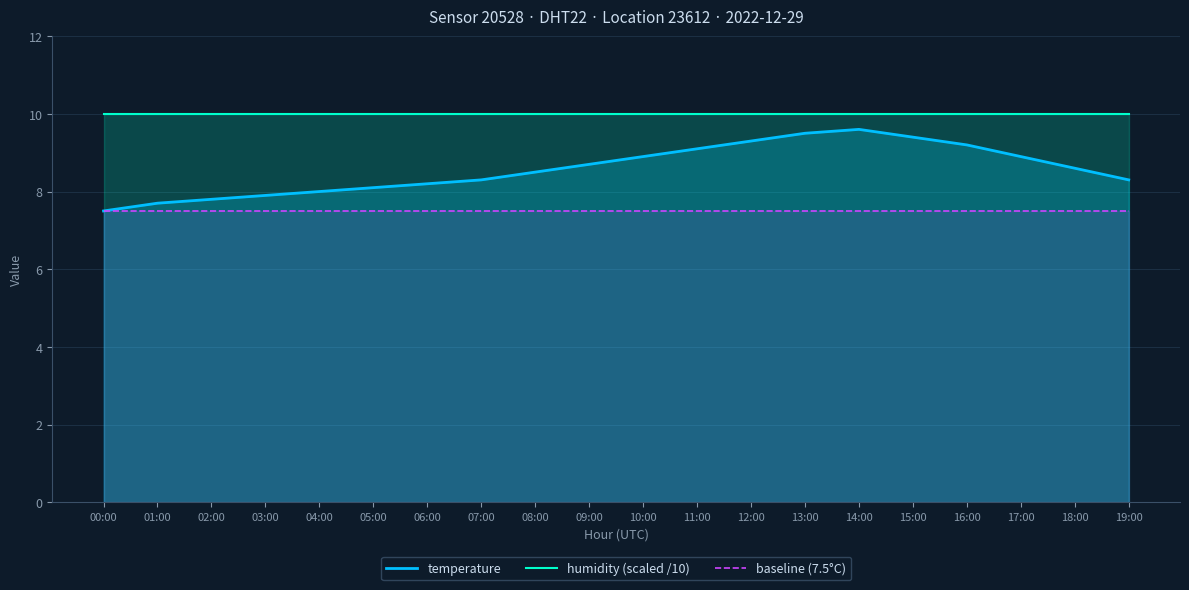

What are all the series names shown in the legend?

temperature, humidity (scaled /10), baseline (7.5°C)